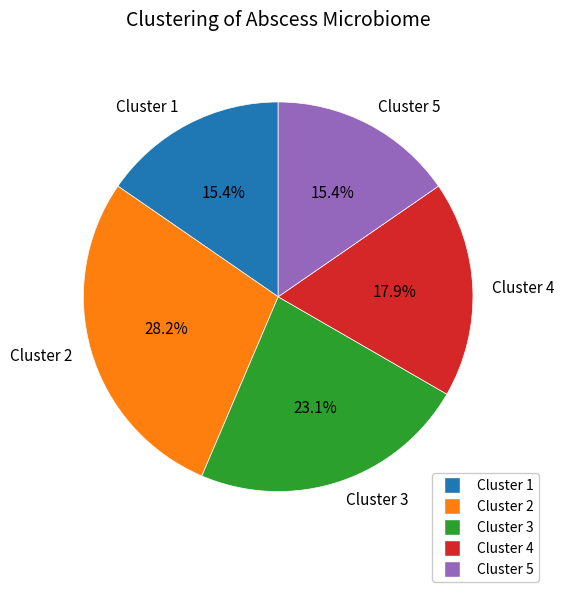

Approximately how many times larger is the value at Cluster 5 compared to Cluster 2?

0.5